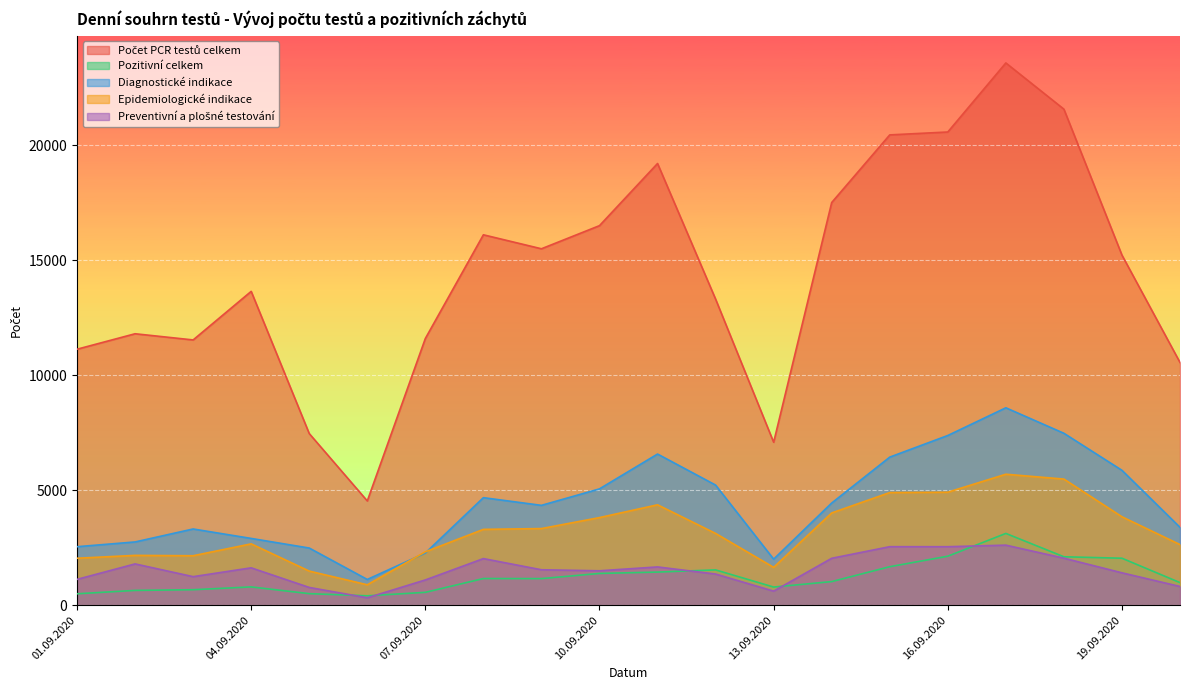

What is the value of the Pozitivní celkem point at the 7th from the left?

561